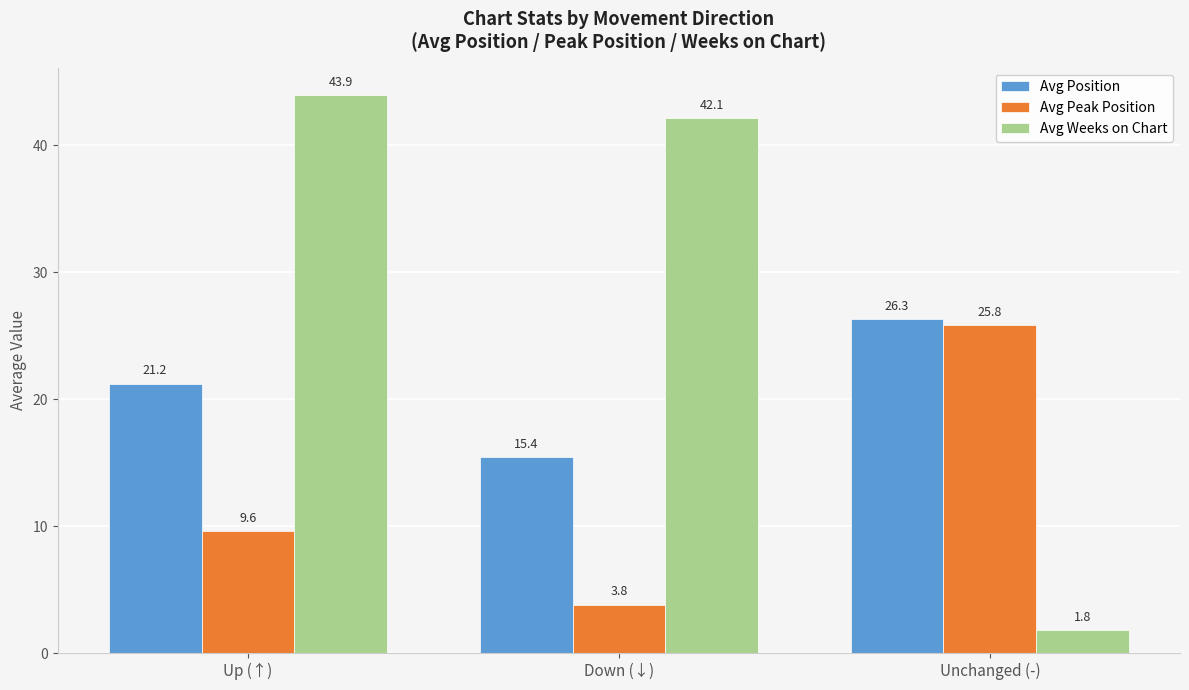

Rank the series by their maximum value, from highest to lowest.

Avg Weeks on Chart, Avg Position, Avg Peak Position